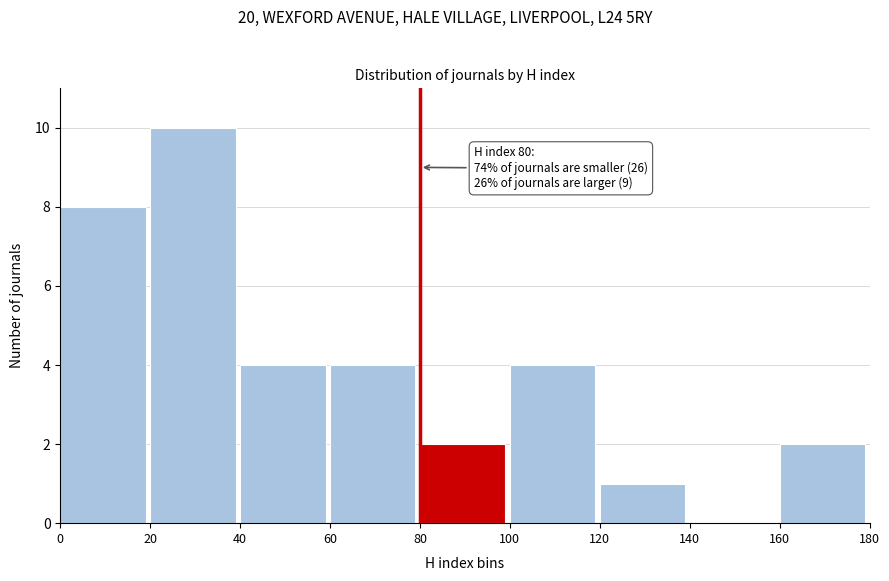

Which range on the x-axis has the tallest bar?

20 to 40